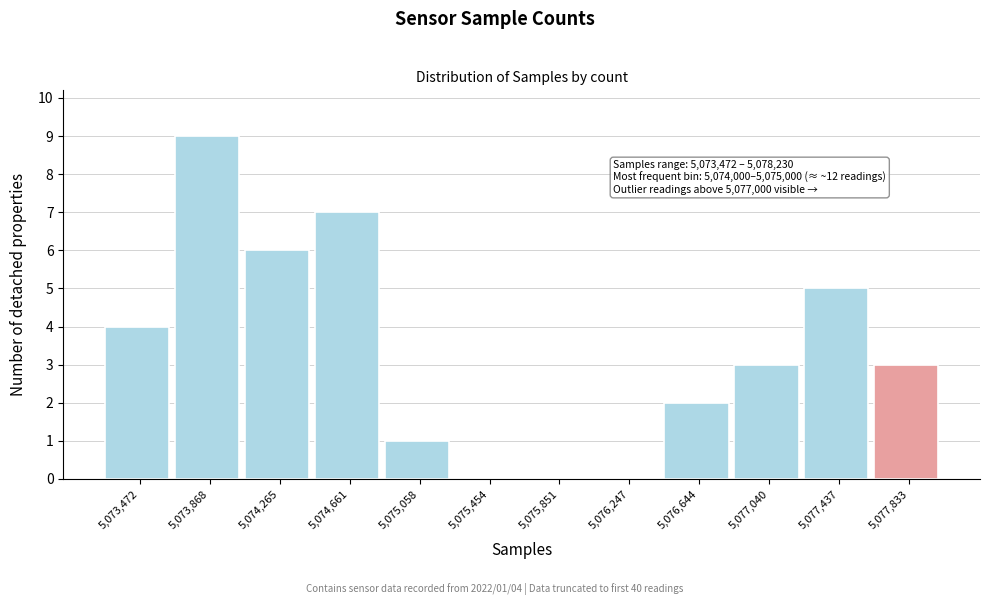

Reading left to right, extract all data points from this chart.

5,073,472=4	5,073,868=9	5,074,265=6	5,074,661=7	5,075,058=1	5,075,454=0	5,075,851=0	5,076,247=0	5,076,644=2	5,077,040=3	5,077,437=5	5,077,833=3